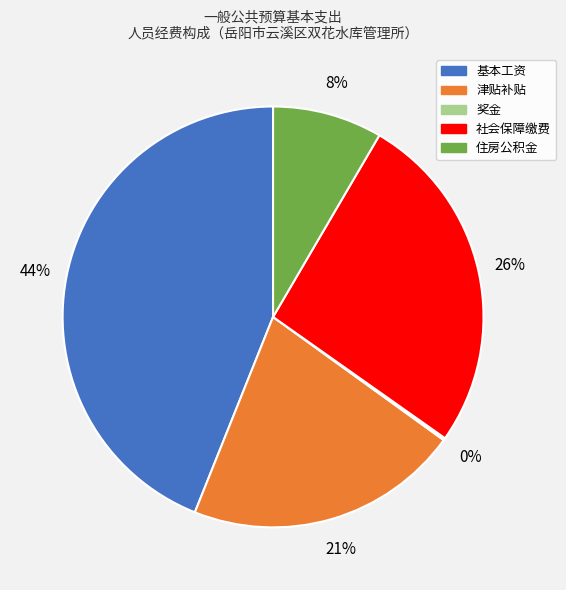

What is the largest slice in the pie chart?

基本工资